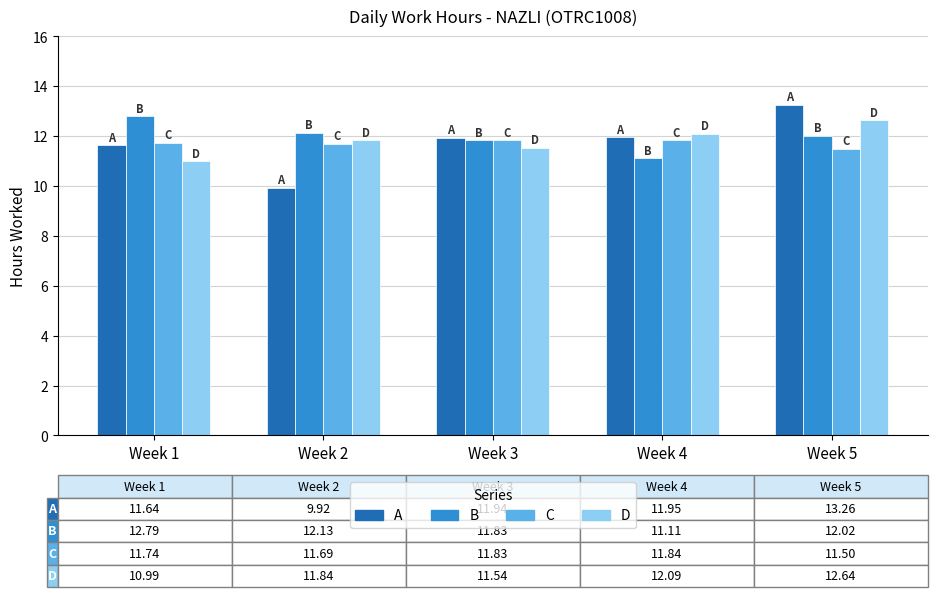

What is the smallest value displayed?

9.9